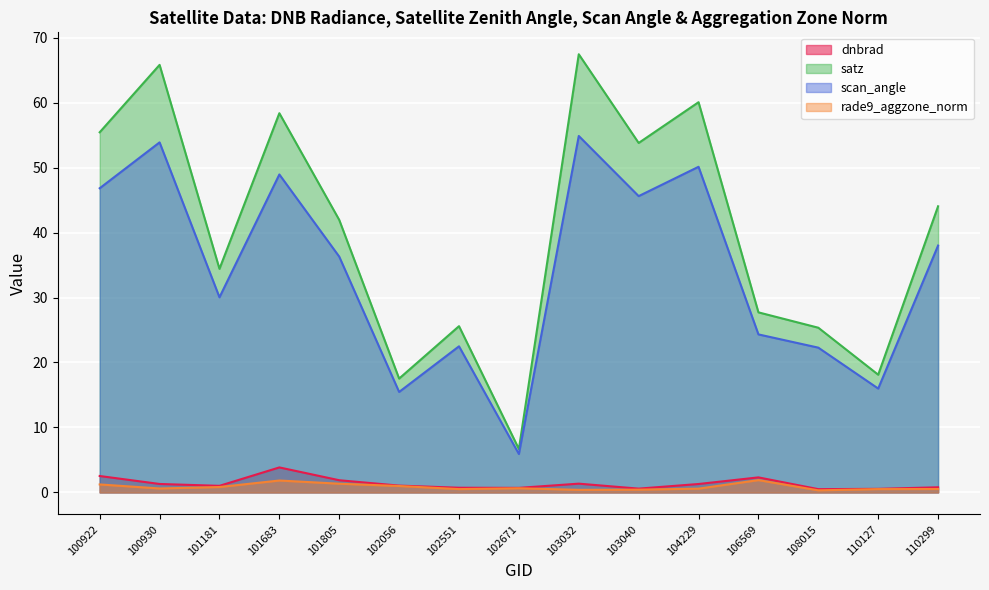

Reading left to right, what are all the values shown in this chart?

dnbrad: 2.5	1.3	1.0	3.8	1.9	1.0	0.7	0.7	1.3	0.6	1.3	2.3	0.5	0.5	0.8
satz: 55.4	65.8	34.4	58.4	41.9	17.5	25.6	6.7	67.5	53.8	60.1	27.7	25.4	18.1	44.0
scan_angle: 46.8	53.9	30.0	48.9	36.3	15.5	22.5	5.9	54.9	45.6	50.1	24.3	22.3	16.0	38.0
rade9_aggzone_norm: 1.2	0.6	0.8	1.8	1.3	1.0	0.5	0.6	0.4	0.4	0.6	1.9	0.3	0.5	0.5